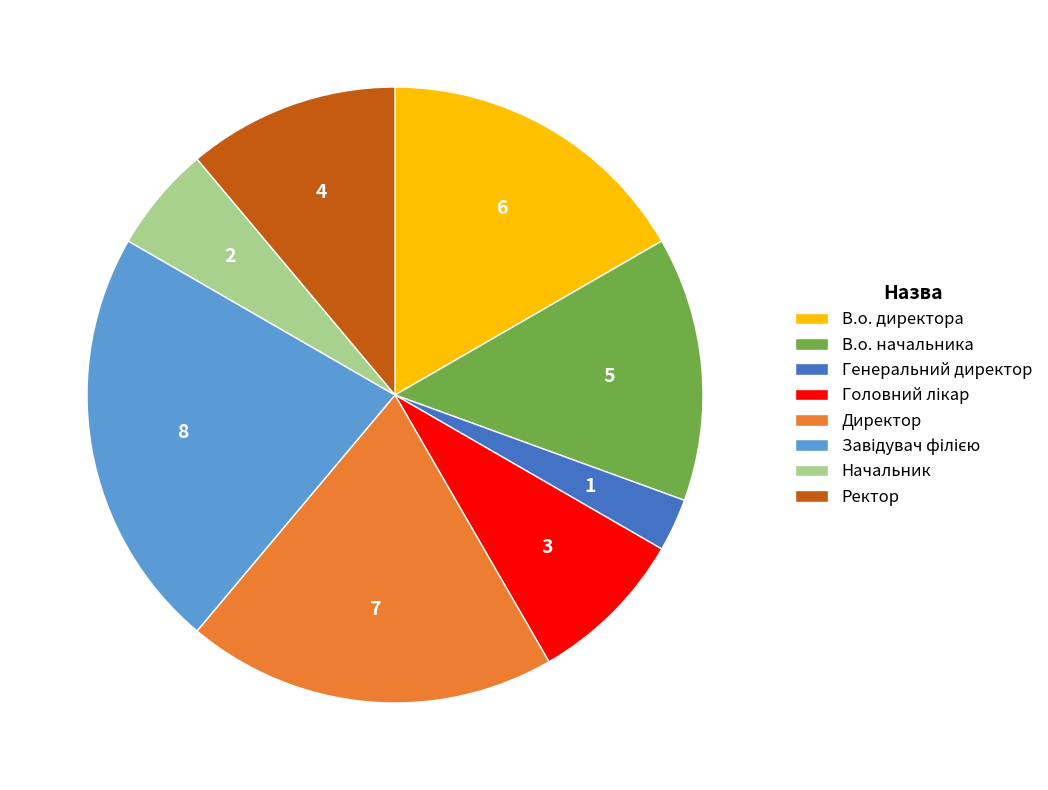

Does any single category account for the majority?

No